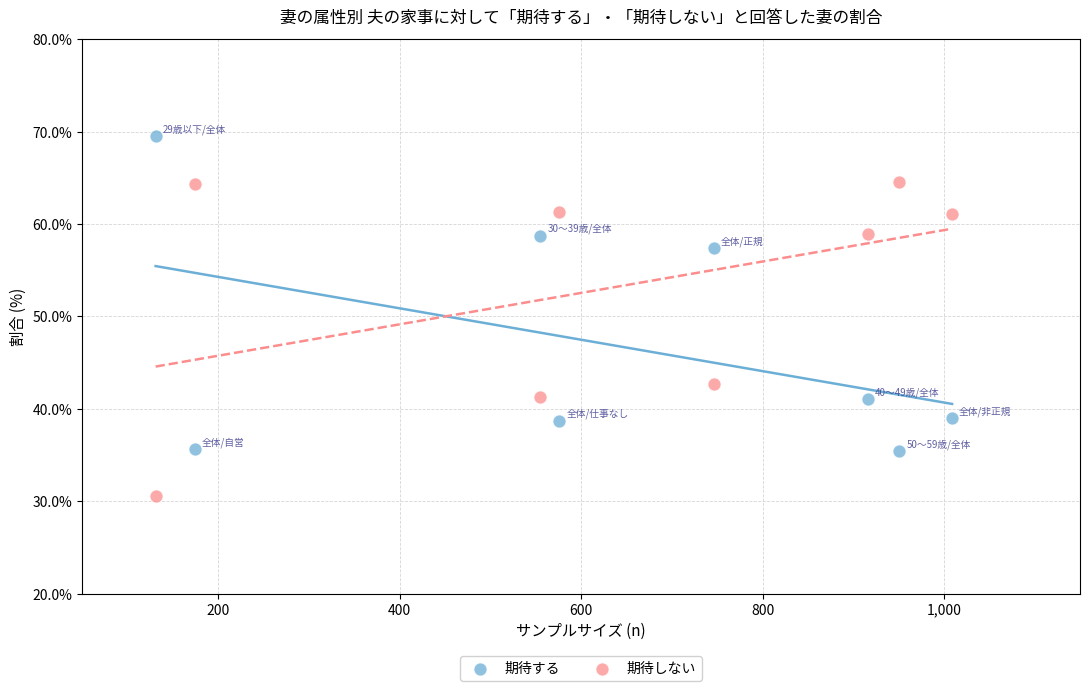

Which series contains the lowest Y value?

期待しない